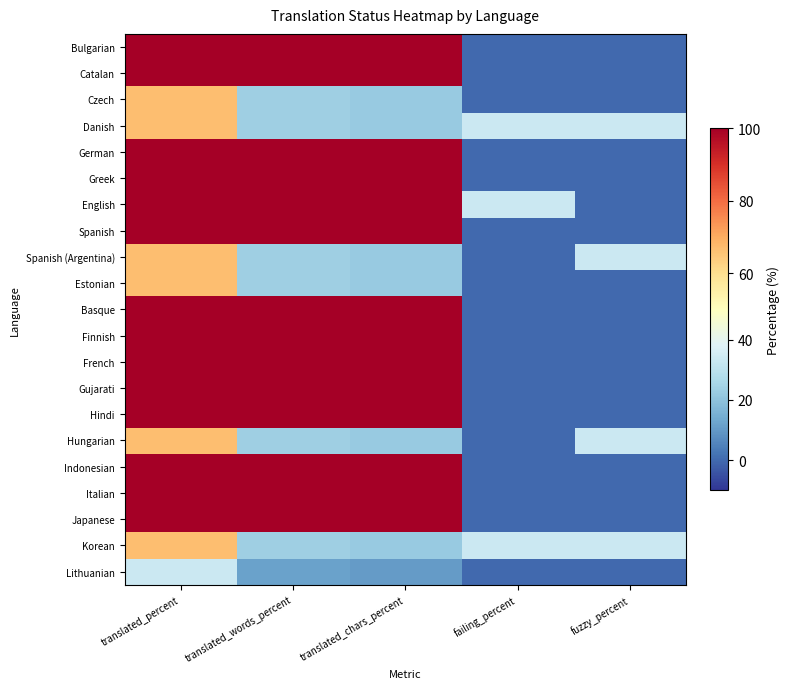

What is the maximum value shown in the chart?

100.0